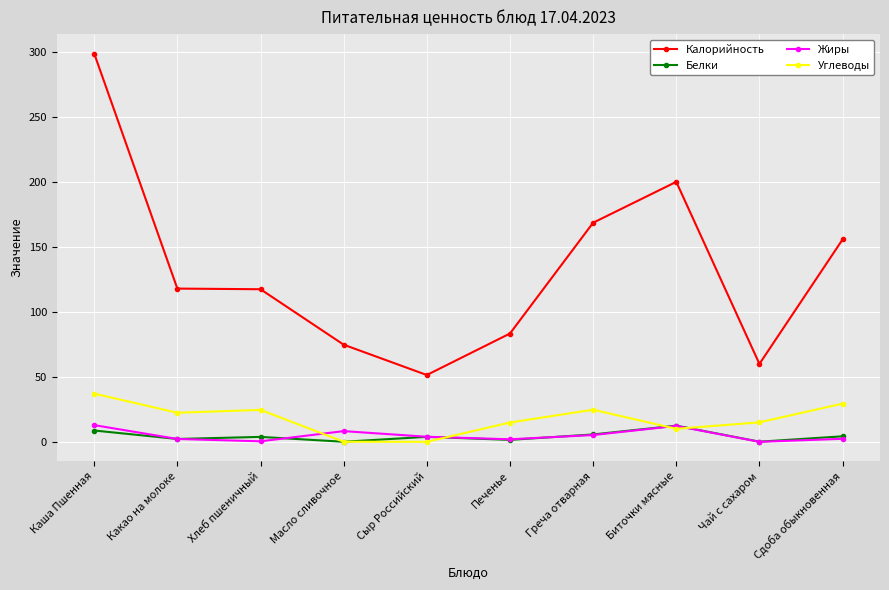

At which label does Углеводы first exceed 22?

Каша Пшенная